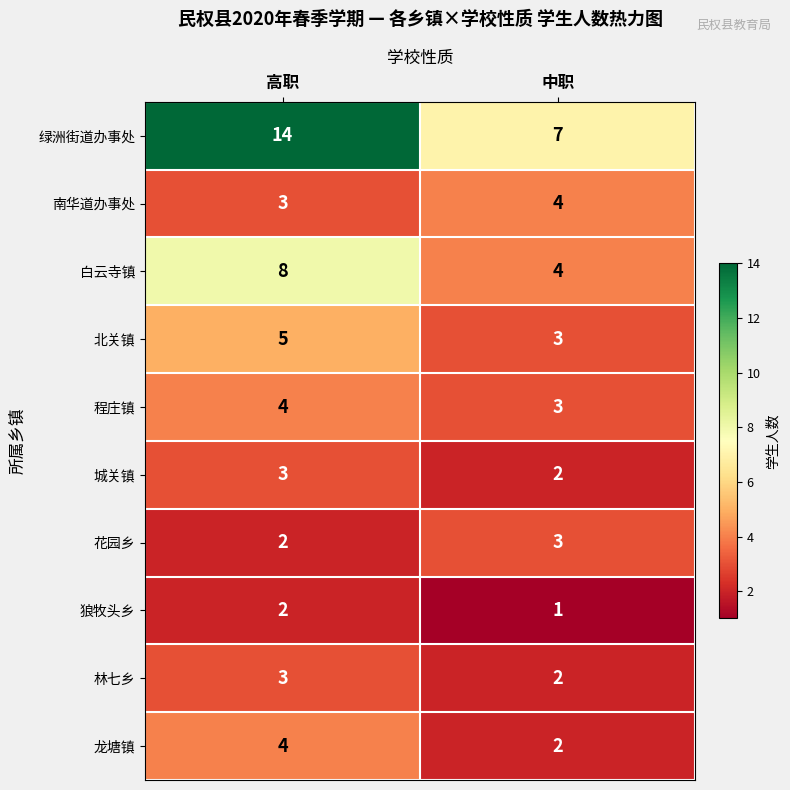

Reading left to right, what are all the values shown in this chart?

绿洲街道办事处: 高职=14	中职=7
南华道办事处: 高职=3	中职=4
白云寺镇: 高职=8	中职=4
北关镇: 高职=5	中职=3
程庄镇: 高职=4	中职=3
城关镇: 高职=3	中职=2
花园乡: 高职=2	中职=3
狼牧头乡: 高职=2	中职=1
林七乡: 高职=3	中职=2
龙塘镇: 高职=4	中职=2